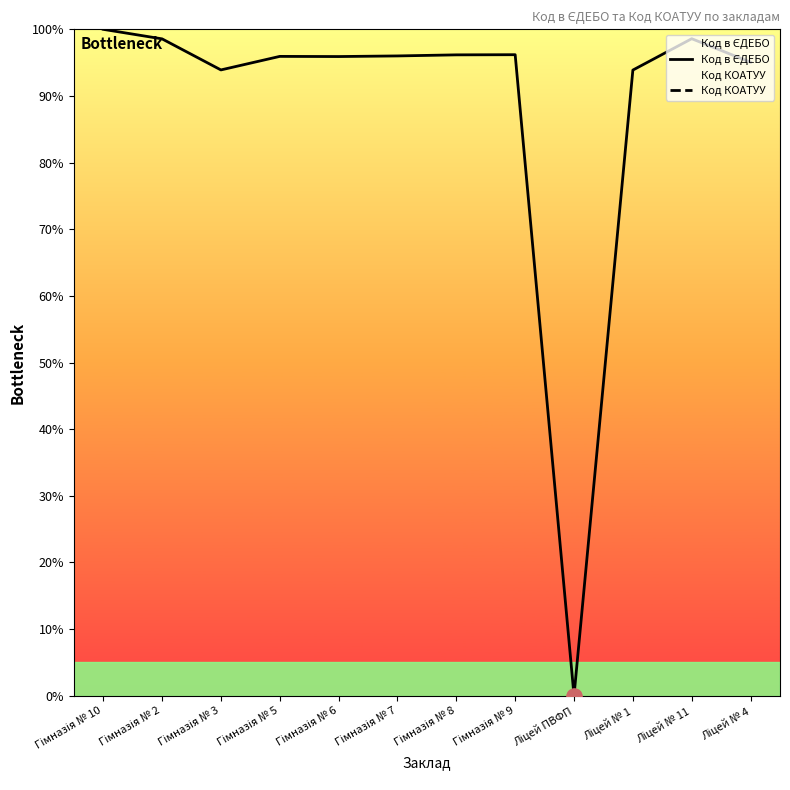

Which series reaches the minimum Y coordinate?

Код в ЄДЕБО